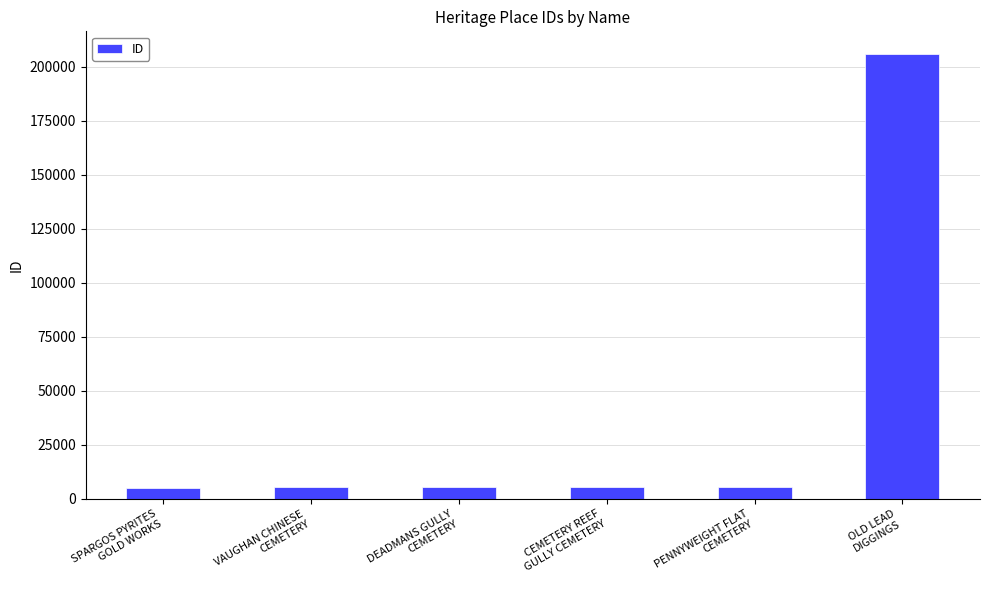

What is the greatest value displayed?

206182